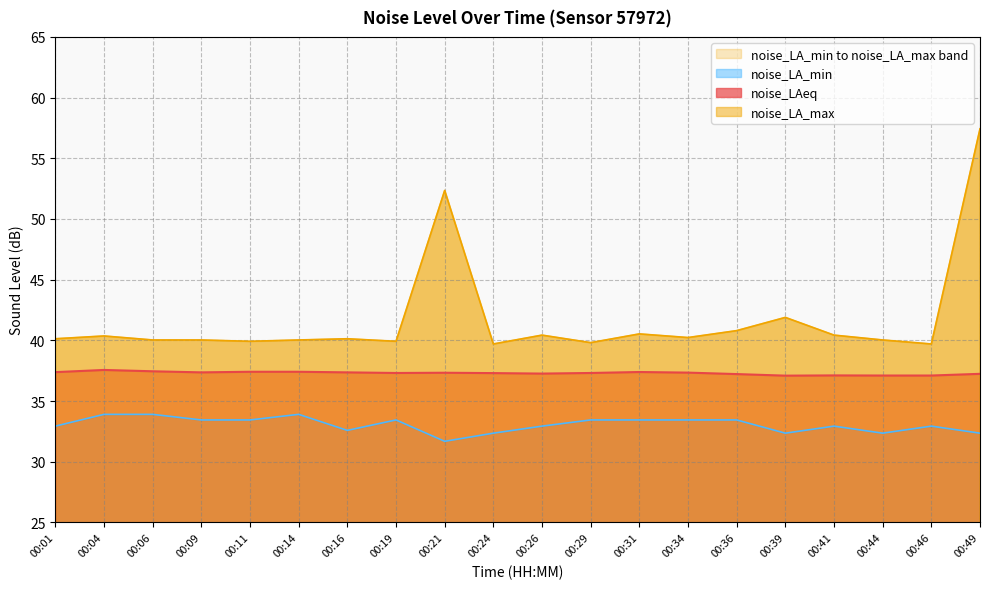

True or false: noise_LA_min has more than 0 interior local peaks.

True